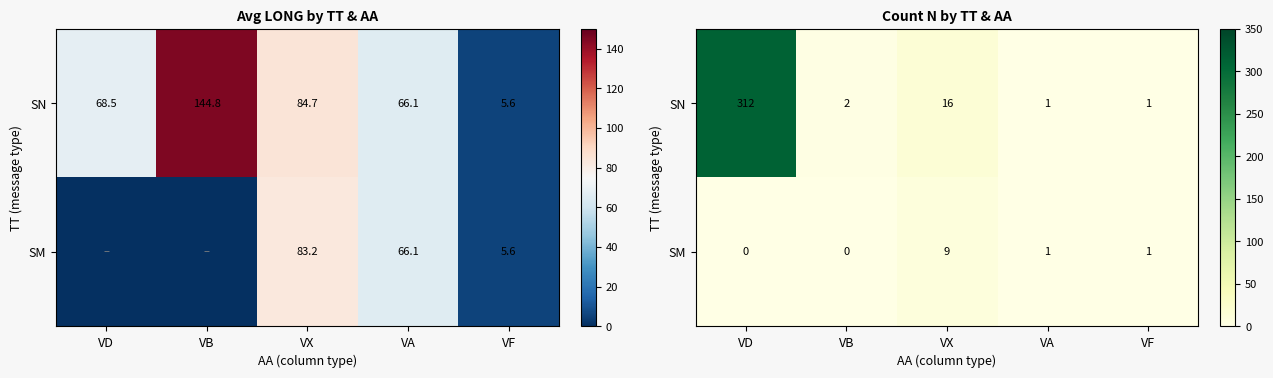

Which has a higher value, VA or VB?

VB